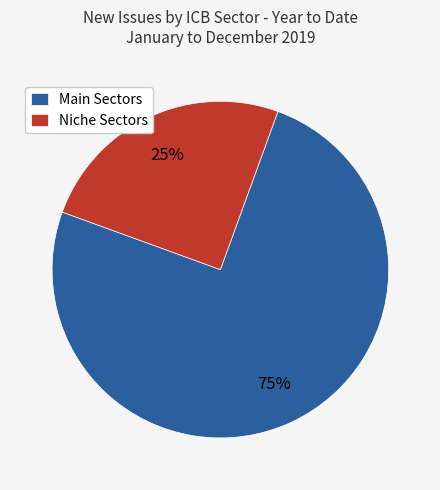

Is the sum of Main Sectors and Niche Sectors greater than half?

Yes